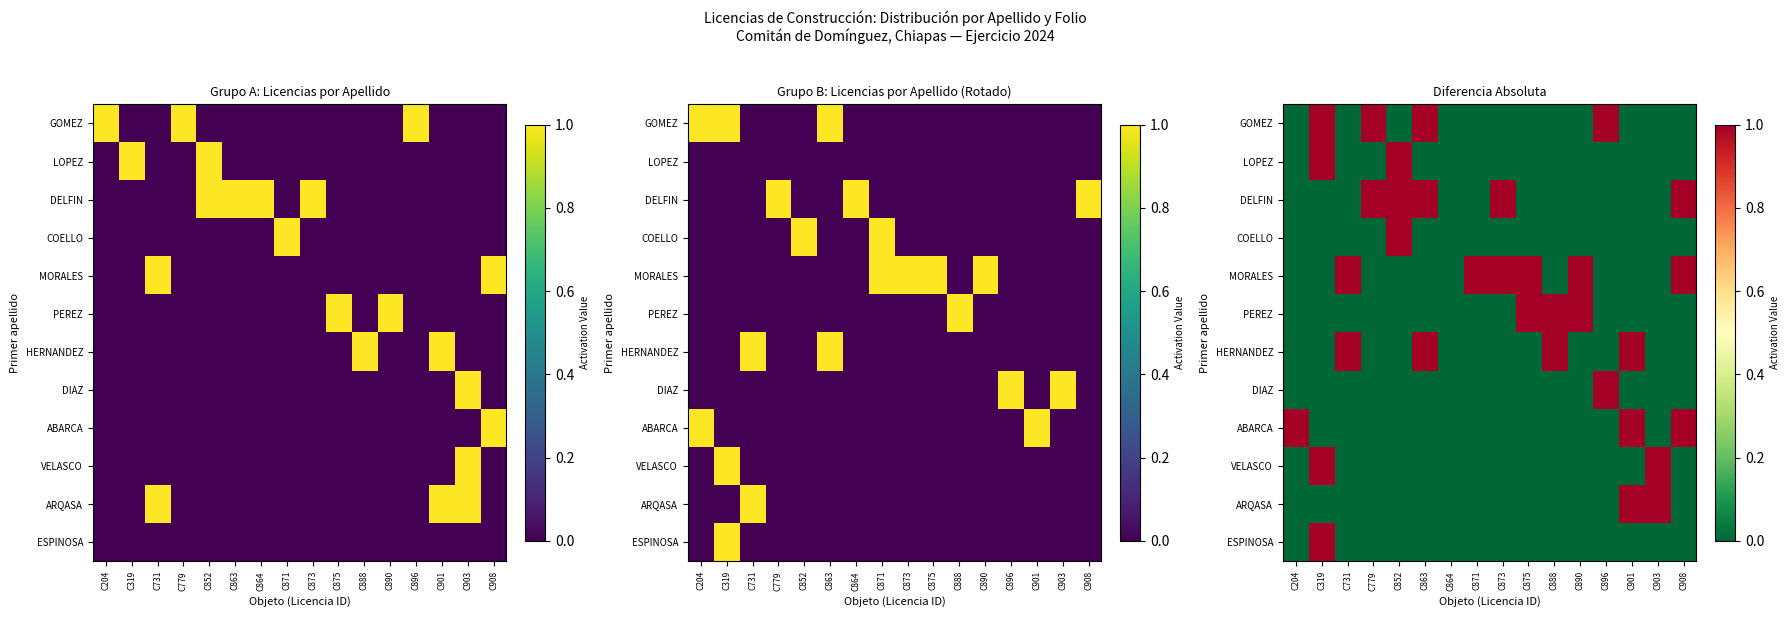

What is the difference between the maximum and second lowest values in the DIAZ series?

1